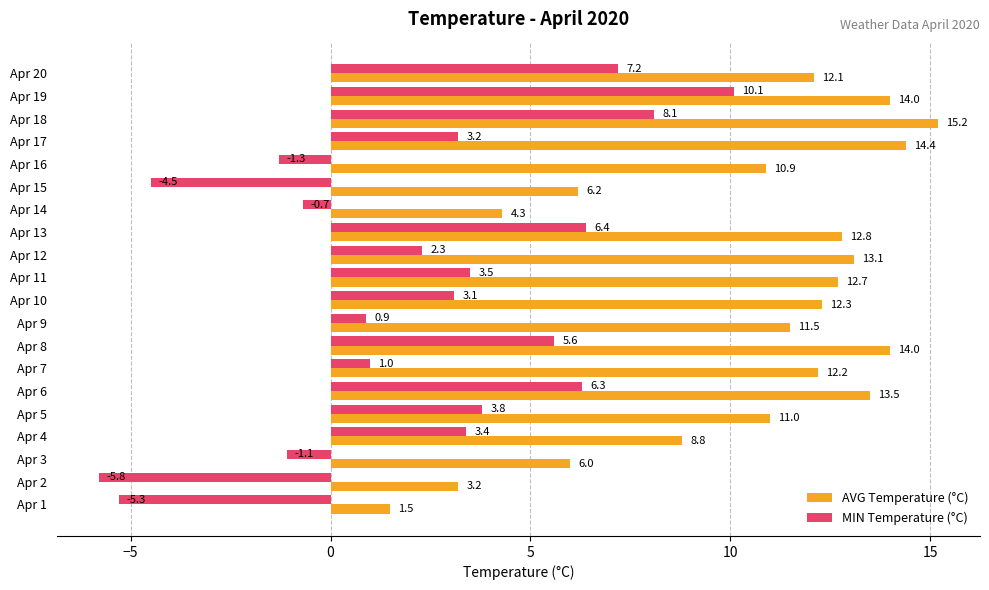

How many categories are shown in the chart?

20